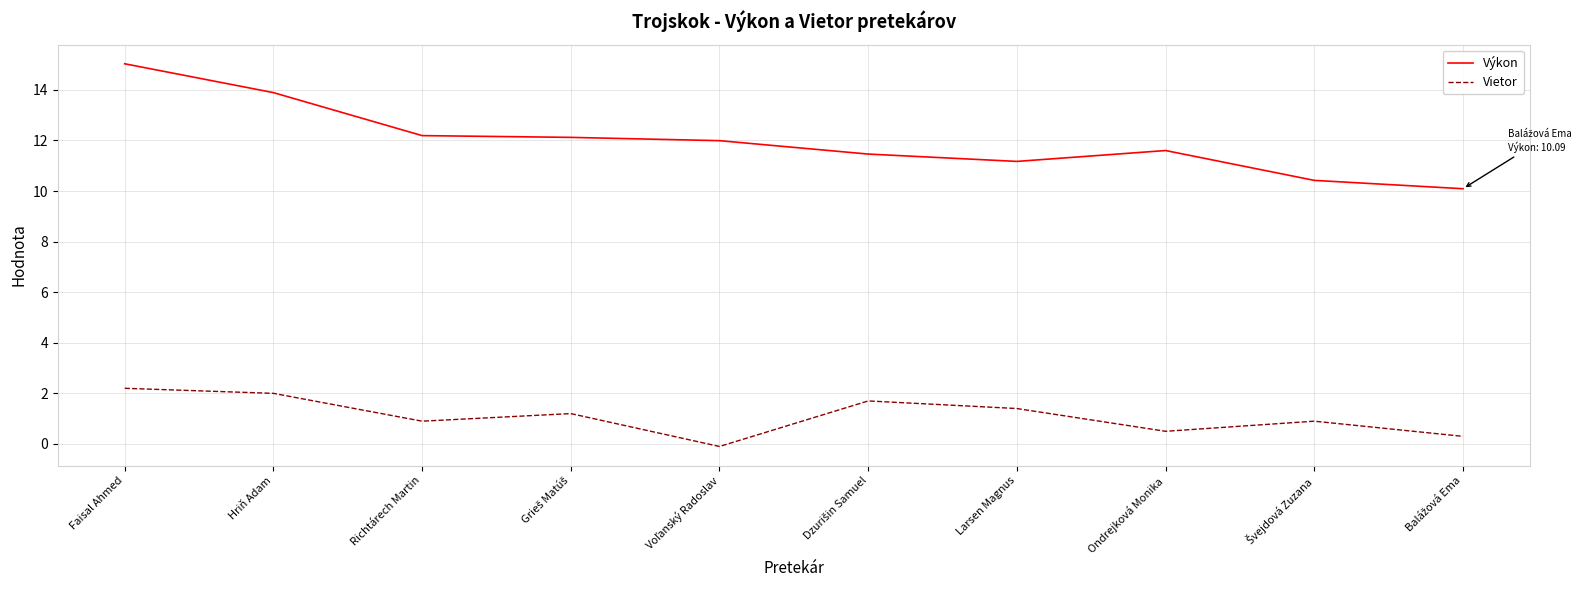

What is the sum of all Výkon values?

120.0